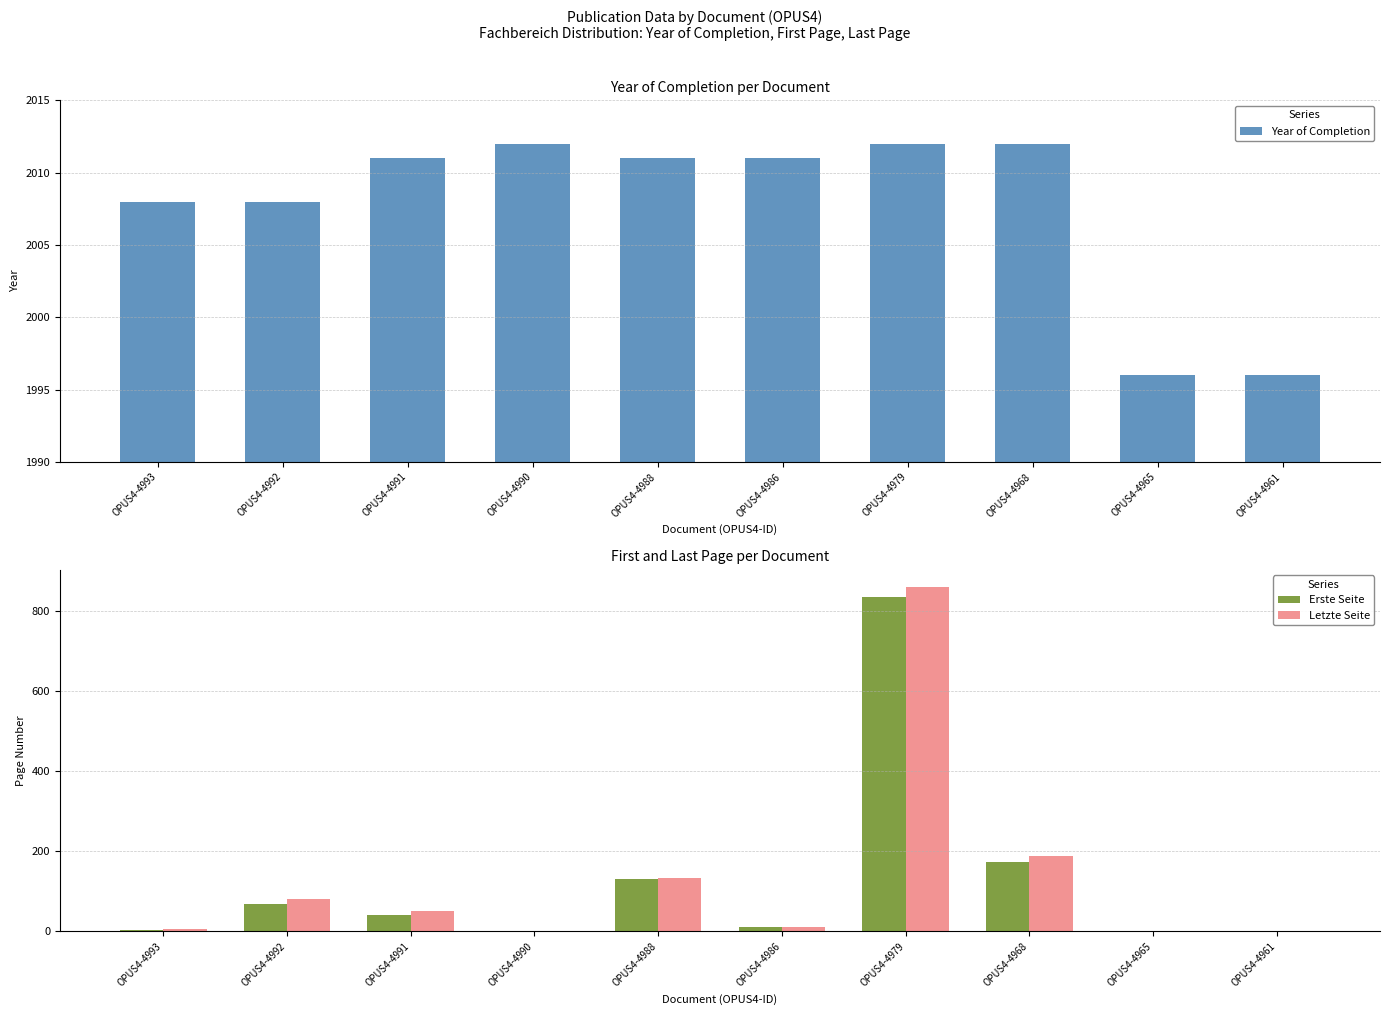

Is it true that Year of Completion equals 2646 at OPUS4-4979?

False